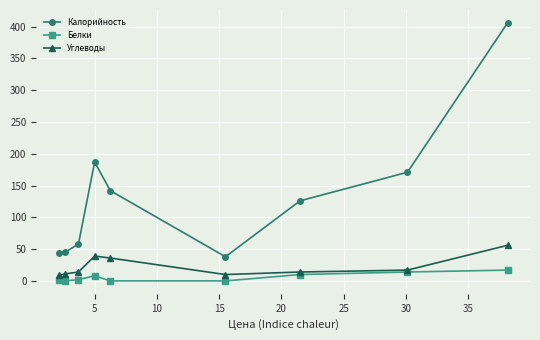

What is the lowest value of the Углеводы series?

9